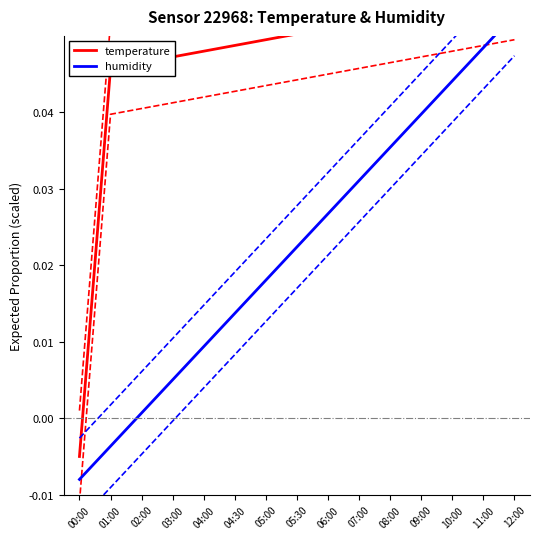

What is the sum of all humidity values?

0.3